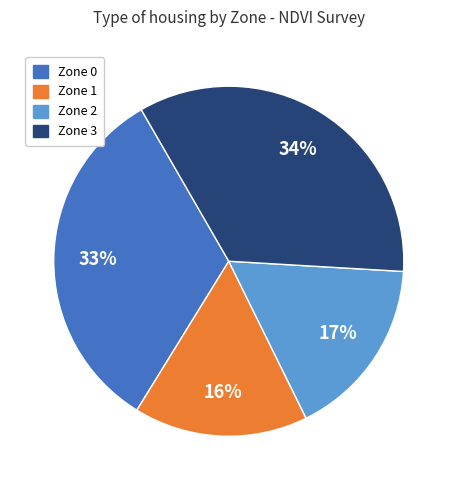

To the nearest percent, what is the difference between the largest and smallest slice percentages?

18%